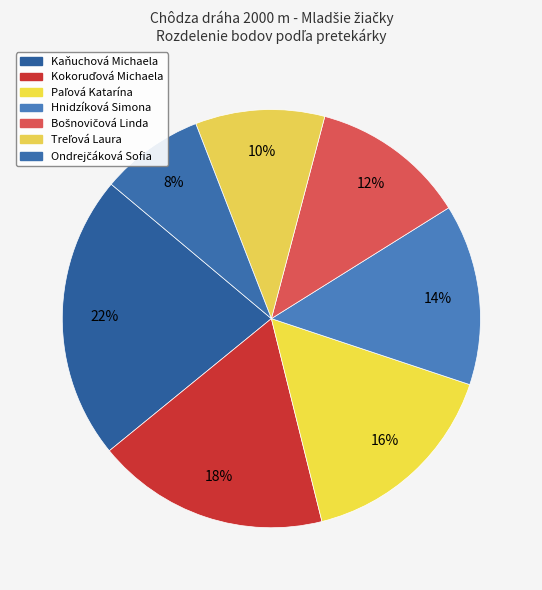

Which slice is the smallest?

Ondrejčáková Sofia